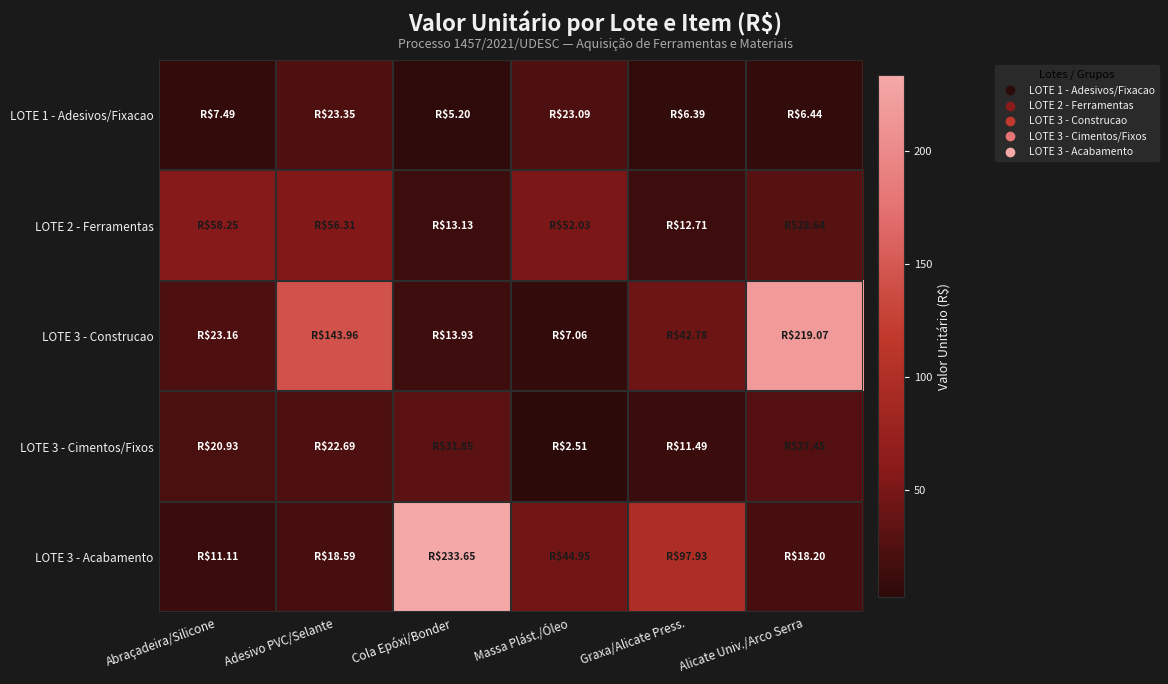

Which series has the widest spread of values?

LOTE 3 - Acabamento